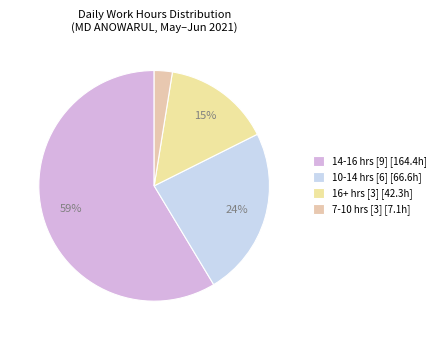

To the nearest percent, what is the average slice percentage?

25%